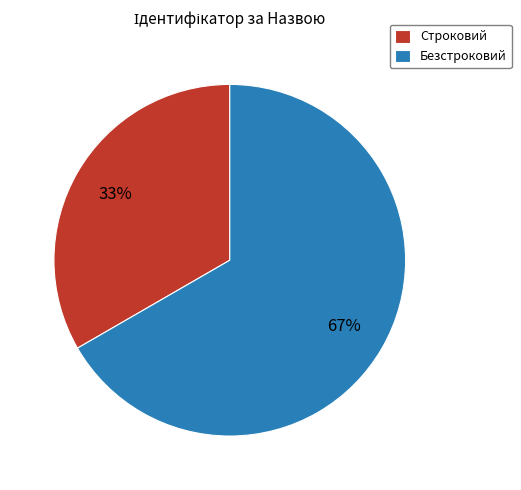

Which category has the biggest portion of the pie?

Безстроковий